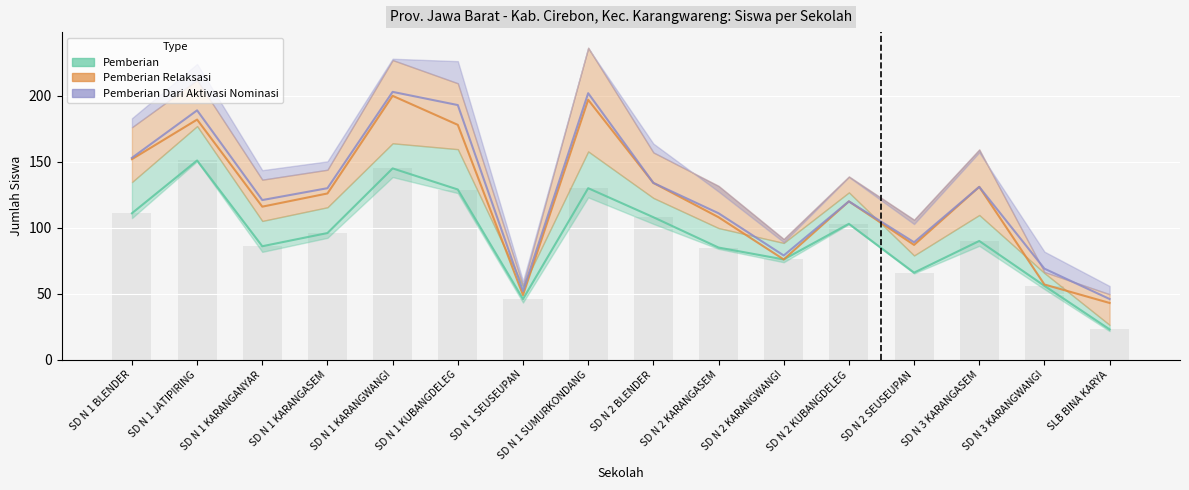

Rank the categories by Pemberian Relaksasi value from highest to lowest.

7, 4, 5, 0, 13, 1, 2, 3, 8, 9, 12, 15, 11, 6, 14, 10